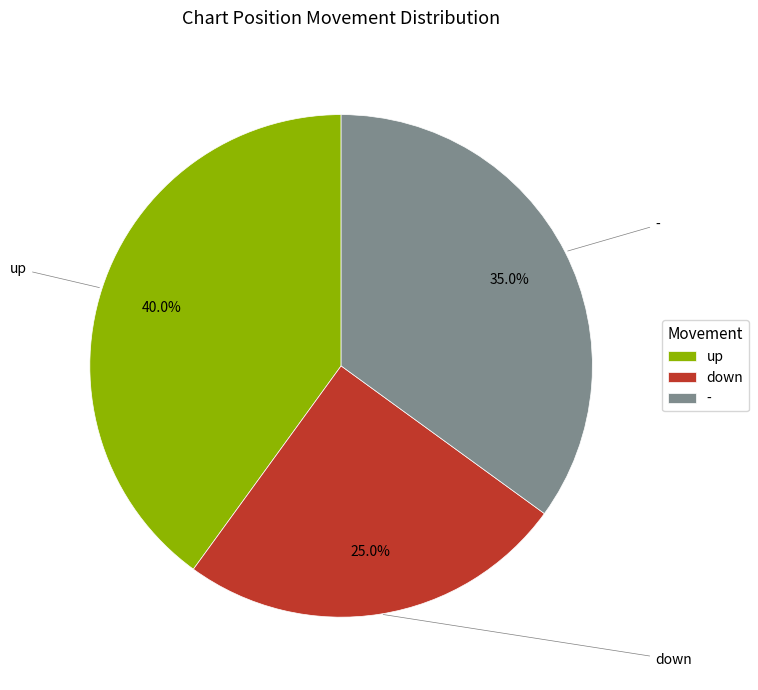

To the nearest percent, what is the combined percentage of up and -?

75%